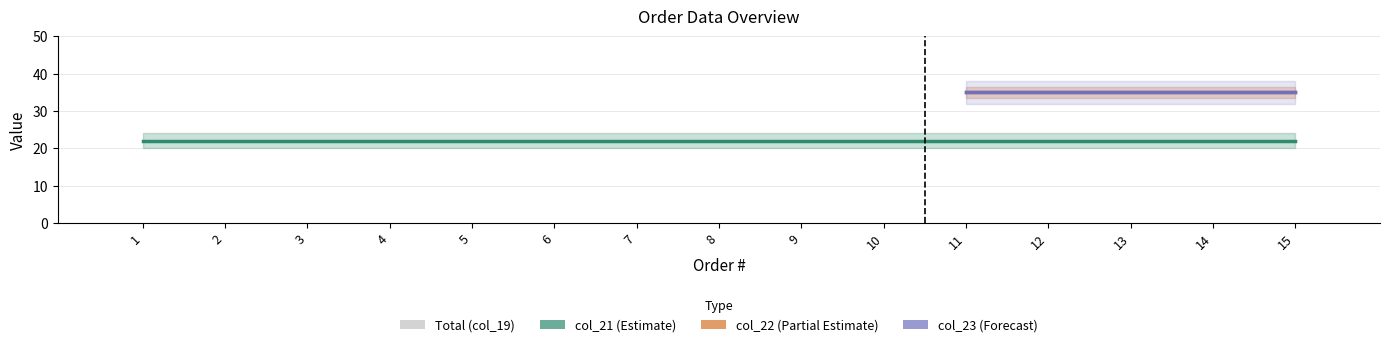

Is it true that col_21 equals 30 at 14?

False